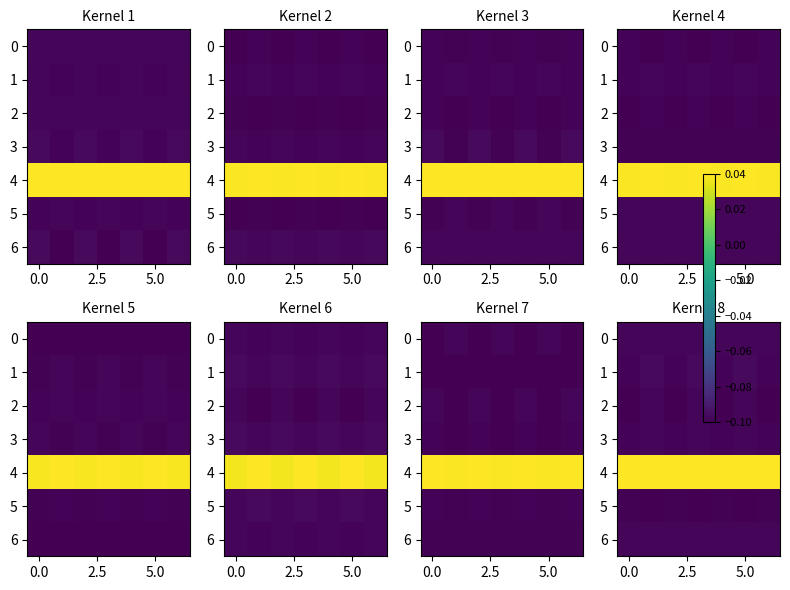

What is the average value of the 0 series?

-0.1